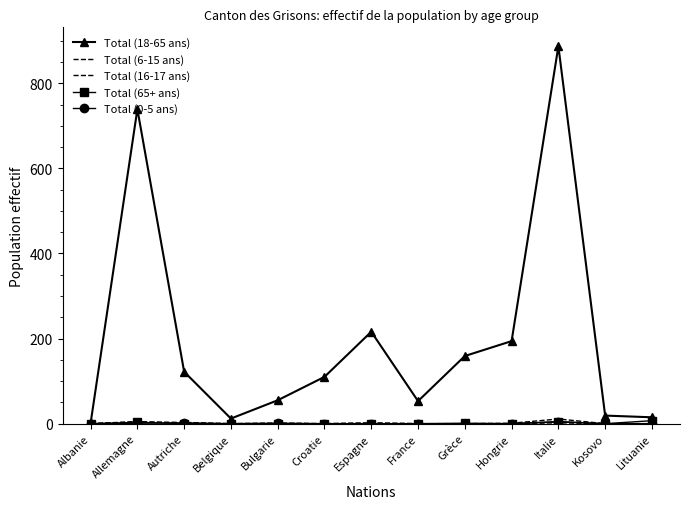

Count the number of categories in the chart.

13